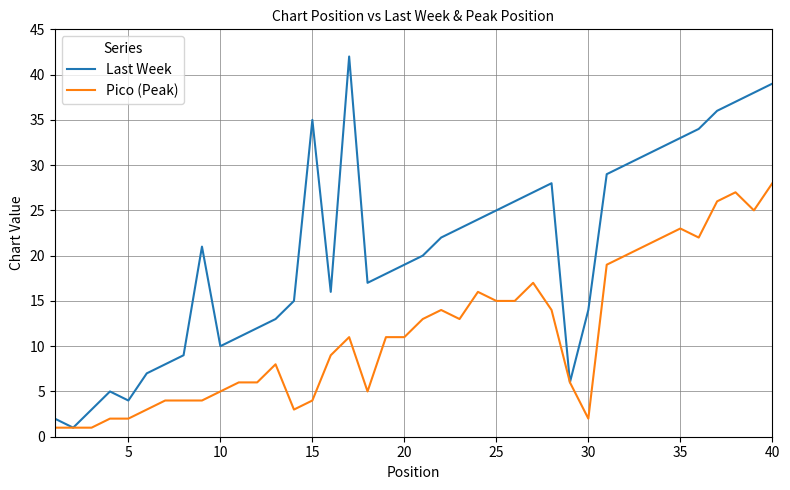

In Last Week, how many points are higher than both neighbors (excluding endpoints)?

5